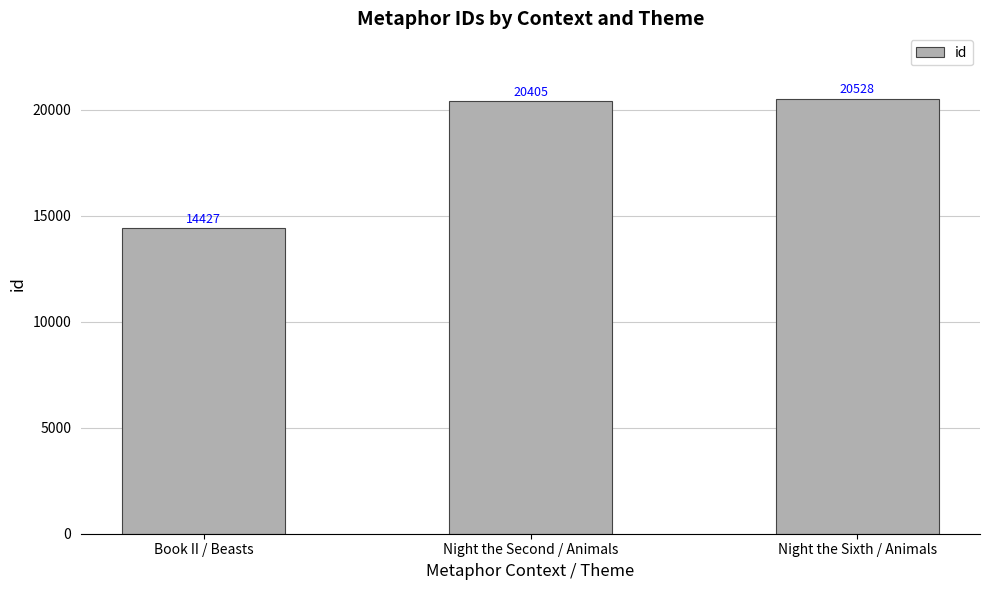

What is the label of the 2nd bar from the left?

Night the Second / Animals